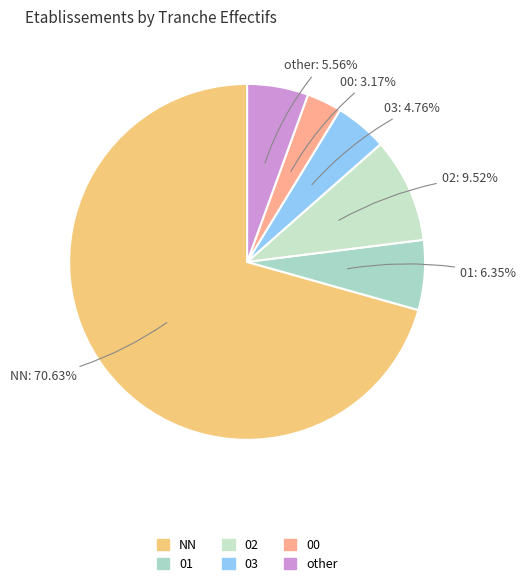

Combined, do other and 00 account for over 50%?

No